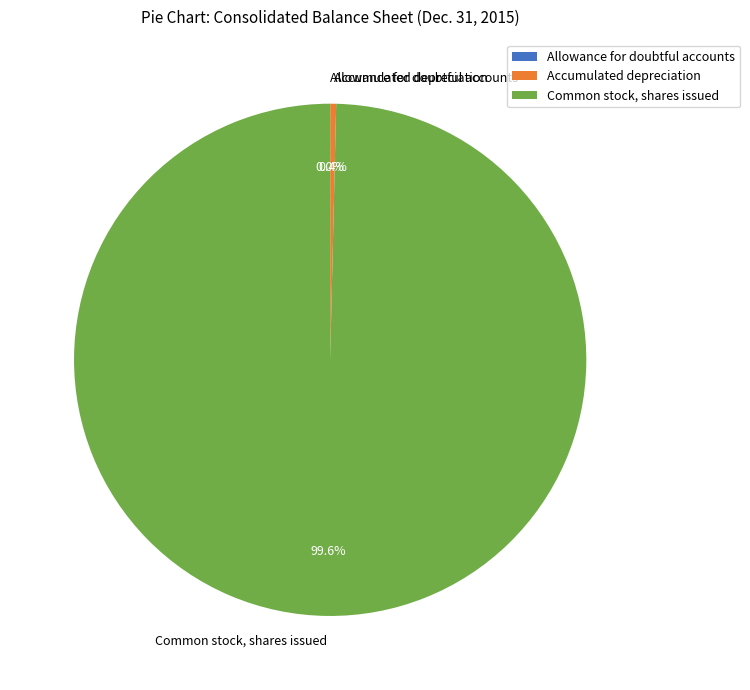

What is the largest slice in the pie chart?

Common stock, shares issued